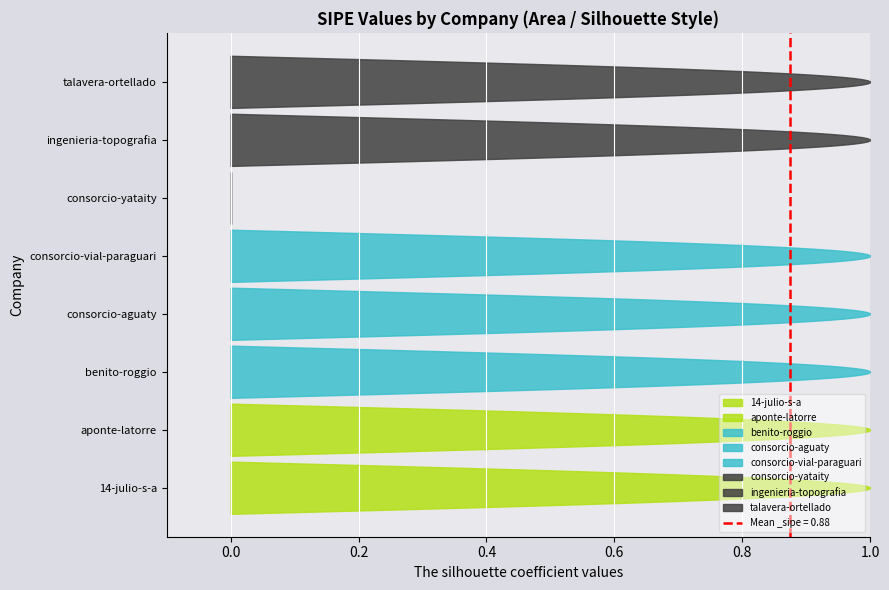

Reading left to right, list all the values displayed in this chart.

14-julio-s-a=1	aponte-latorre=1	benito-roggio=1	consorcio-aguaty=1	consorcio-vial-paraguari=1	consorcio-yataity=0	ingenieria-topografia=1	talavera-ortellado=1